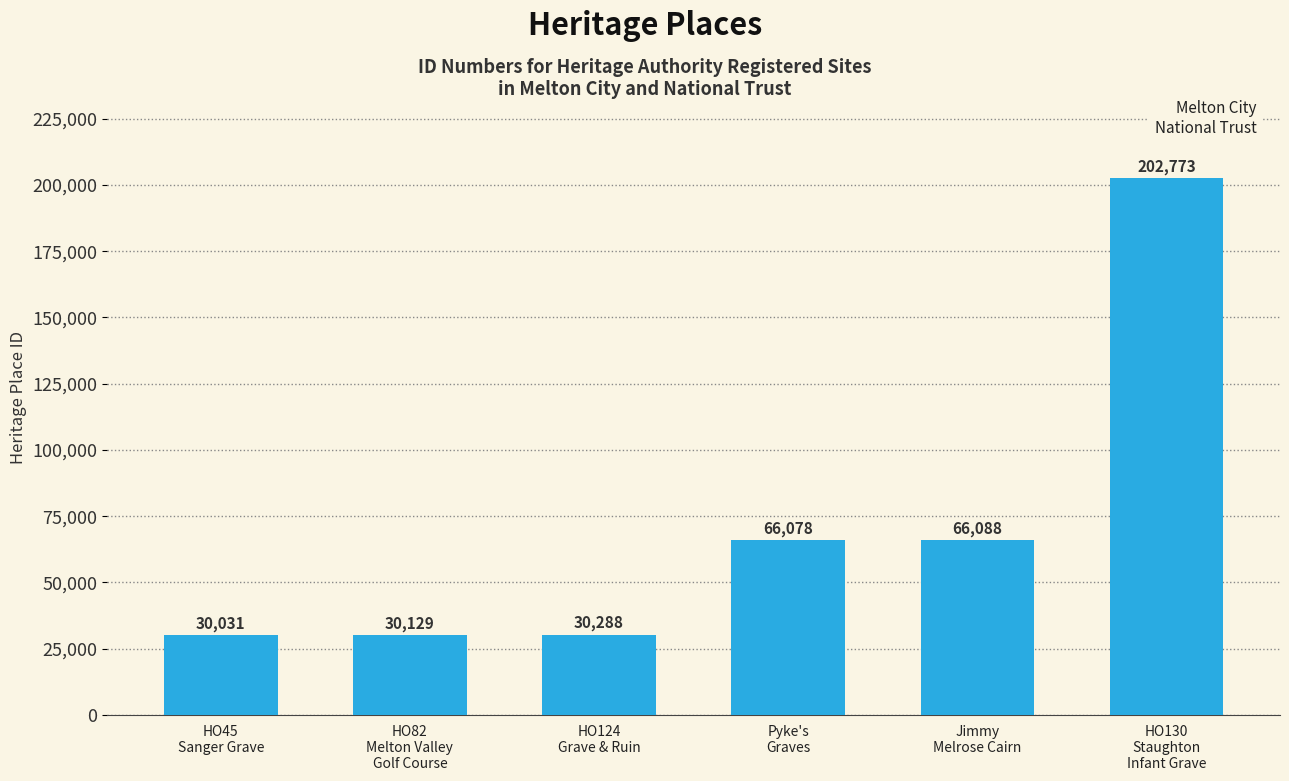

List the labels in order of value, smallest first.

HO45
Sanger Grave, HO82
Melton Valley
Golf Course, HO124
Grave & Ruin, Pyke's
Graves, Jimmy
Melrose Cairn, HO130
Staughton
Infant Grave